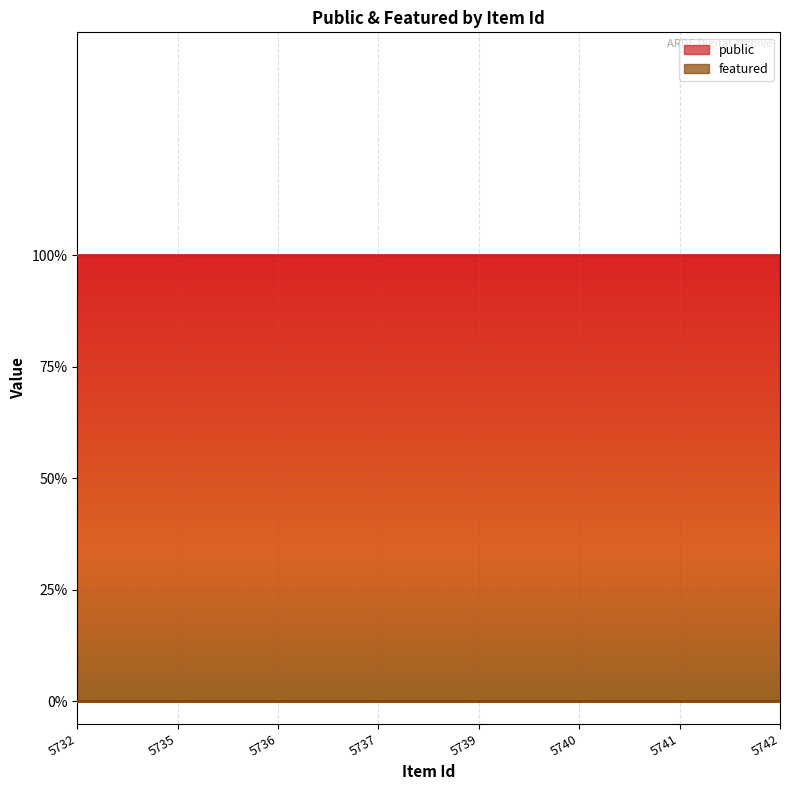

At how many categories does at least one series exceed 0?

8